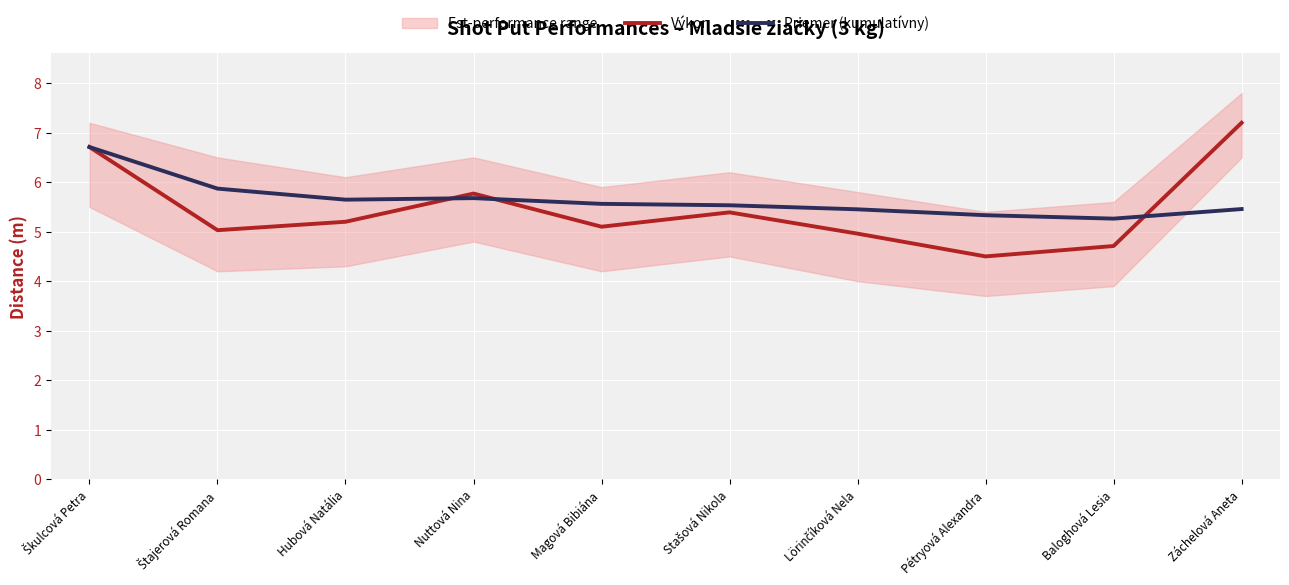

Reading left to right, list all the values displayed in this chart.

Výkon: 6.7	5.0	5.2	5.8	5.1	5.4	5.0	4.5	4.7	7.2
Priemer (kumulatívny): 6.7	5.9	5.6	5.7	5.6	5.5	5.5	5.3	5.3	5.5